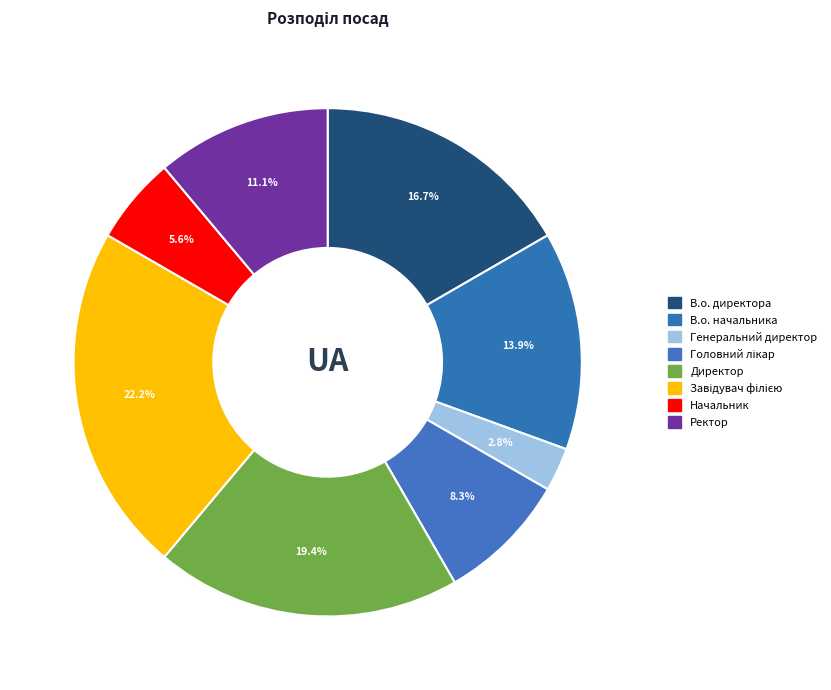

Which category has the smallest portion of the pie?

Генеральний директор